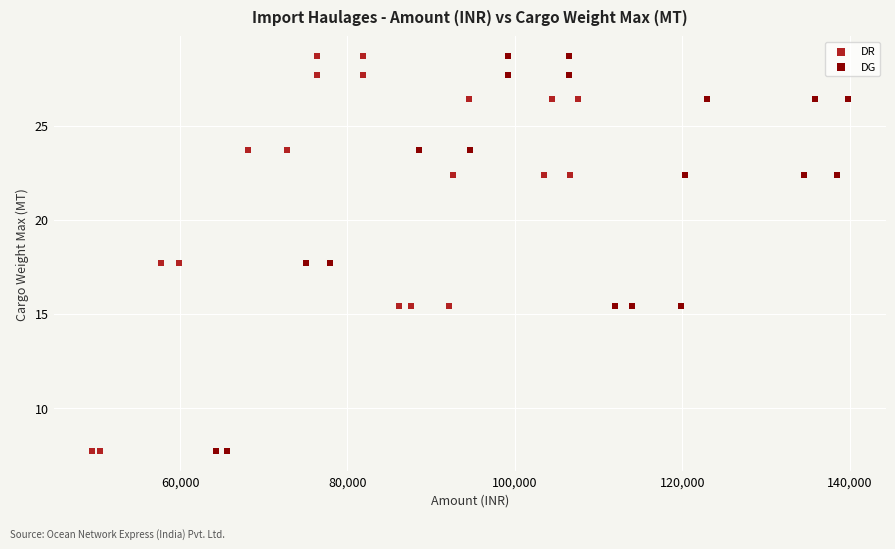

What are all the series names shown in the legend?

DR, DG